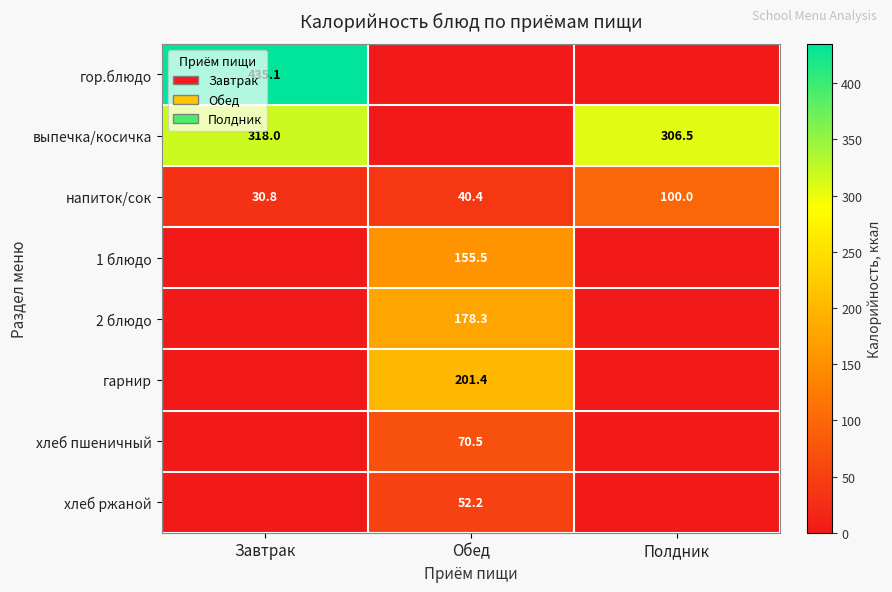

The 2 блюдо series shows 178.3 at Обед. True or false?

True